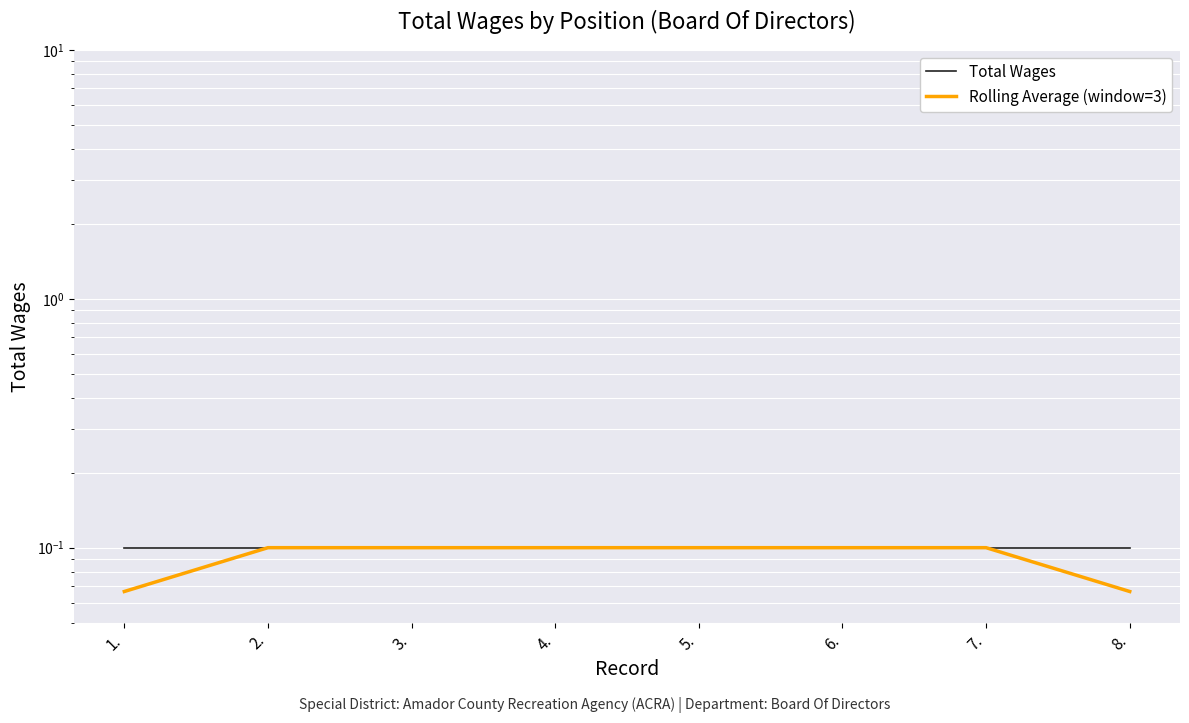

What is the label of the 5th point from the left?

5.